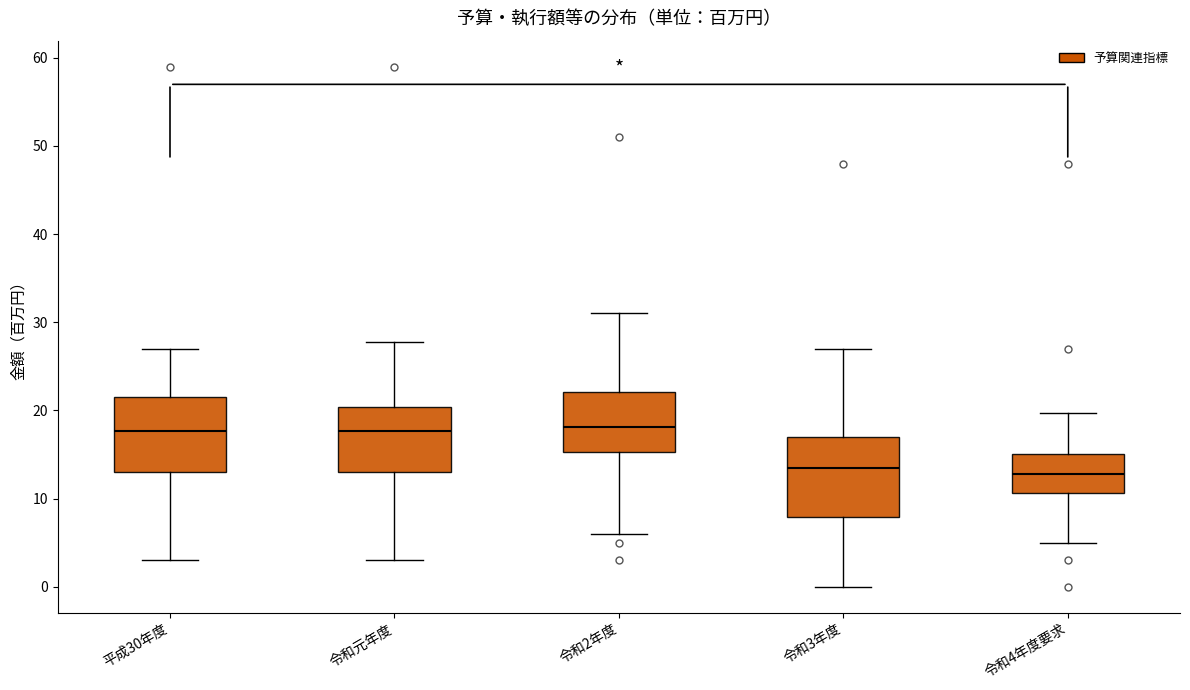

Reading left to right, read every box against the y-axis: the position of its median line, the range the box covers, and the ends of its whiskers. The values are not printed on the chart, so give them approximately, as read against the axis.

平成30年度: median 18, box 13 to 21, whiskers 3 to 27
令和元年度: median 18, box 13 to 20, whiskers 3 to 28
令和2年度: median 18, box 15 to 22, whiskers 6 to 31
令和3年度: median 13, box 8 to 17, whiskers 0 to 27
令和4年度要求: median 13, box 11 to 15, whiskers 5 to 20